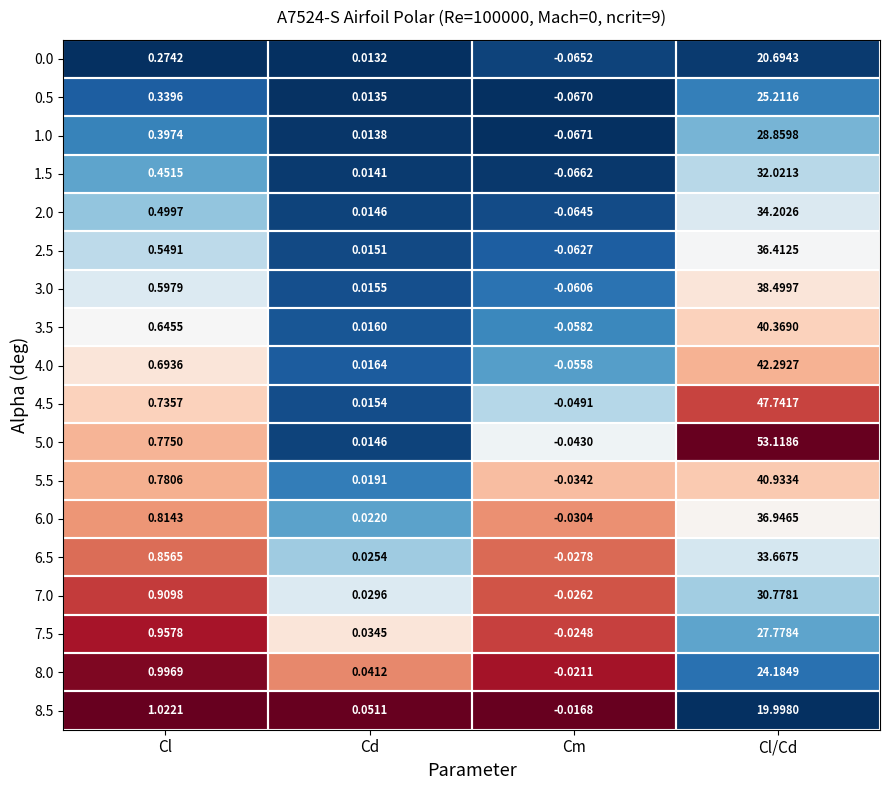

At which category is the sum across all series the highest?

Cl/Cd